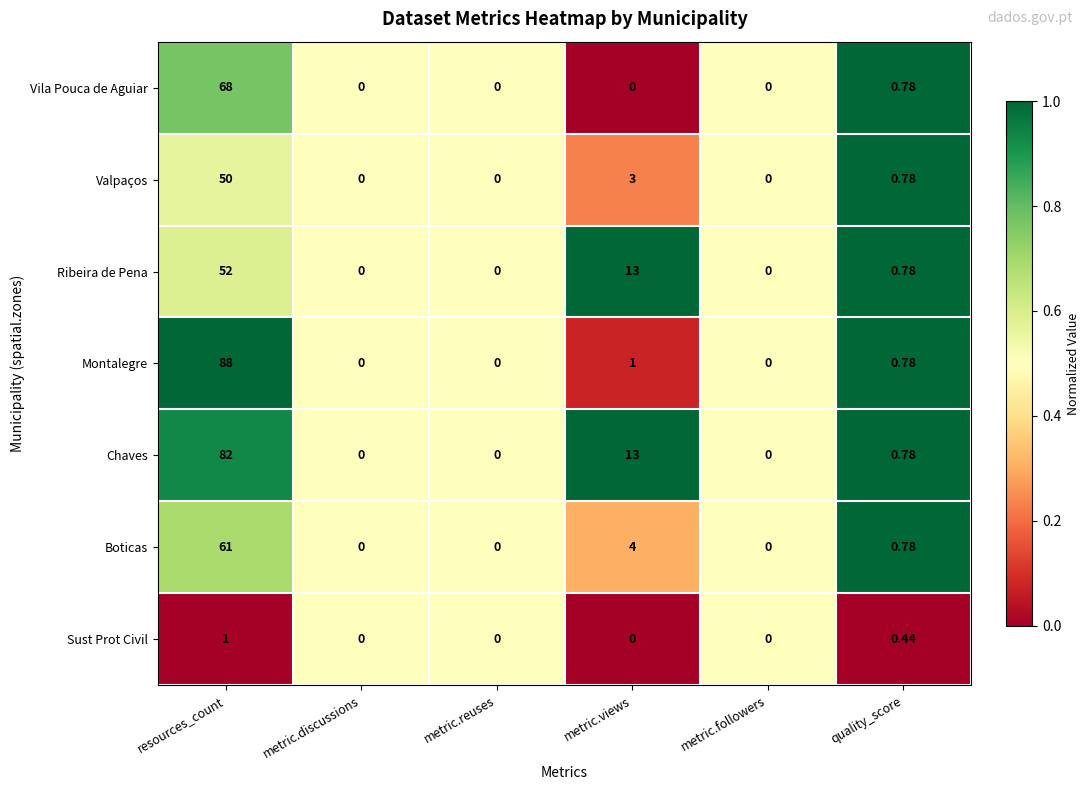

Which category has the highest value in the Valpaços series?

resources_count